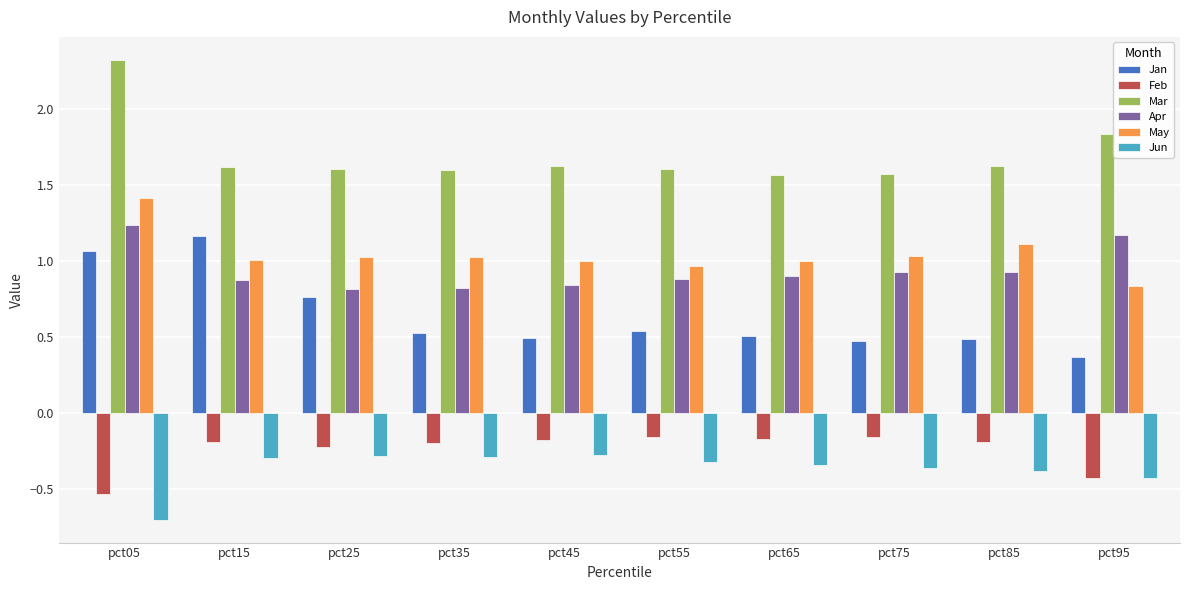

Is the value of Jan at pct65 greater than the value of Mar at pct15?

No